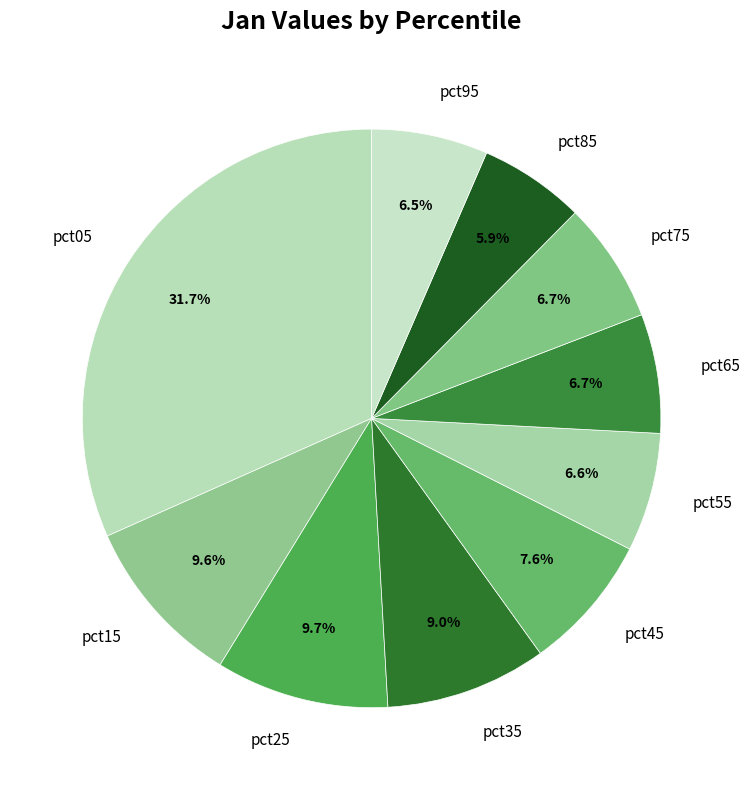

Is there any slice that represents more than half of the pie?

No